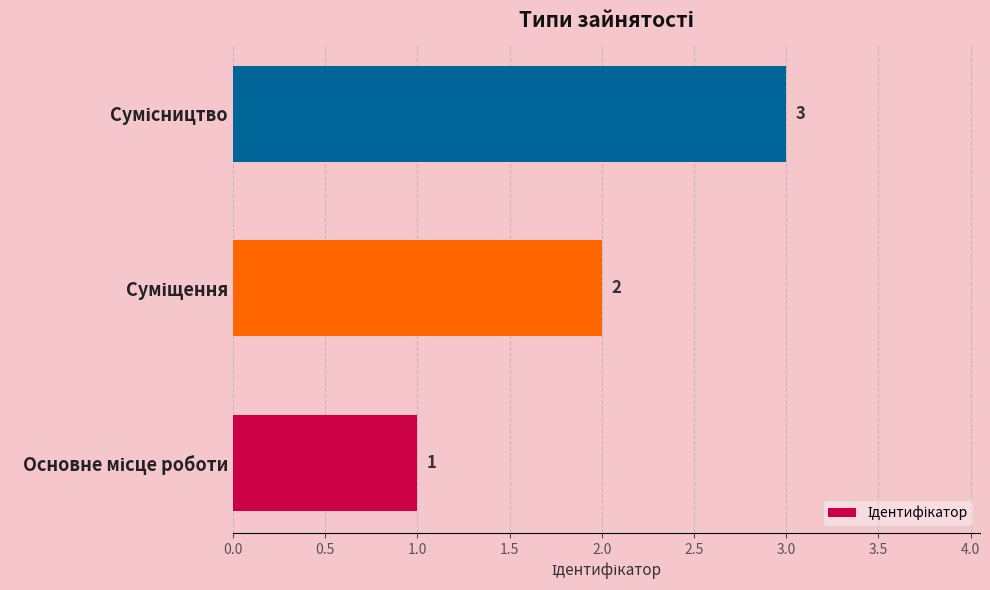

How many series are shown in this chart?

1